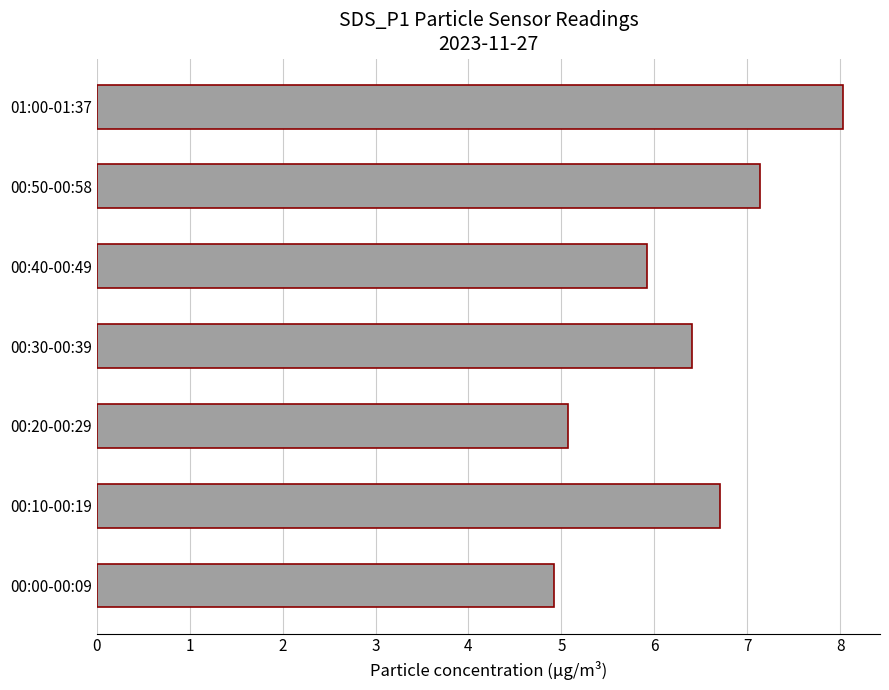

What is the difference between the second highest and minimum values?

2.2